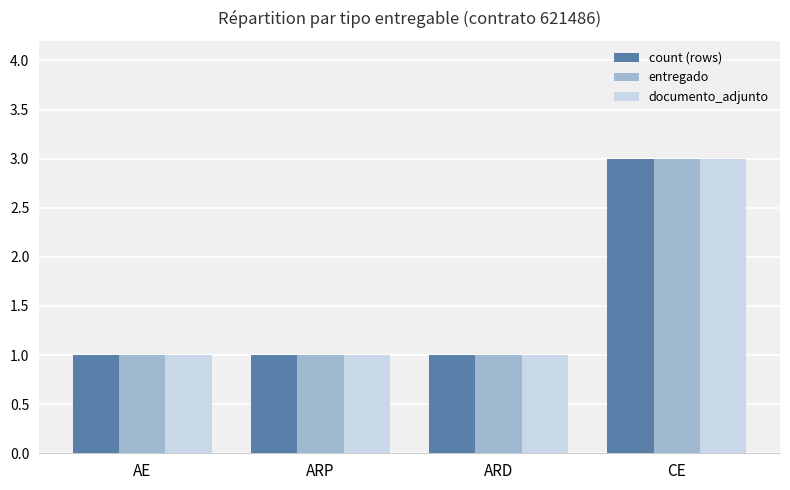

How many bars are there in total?

12